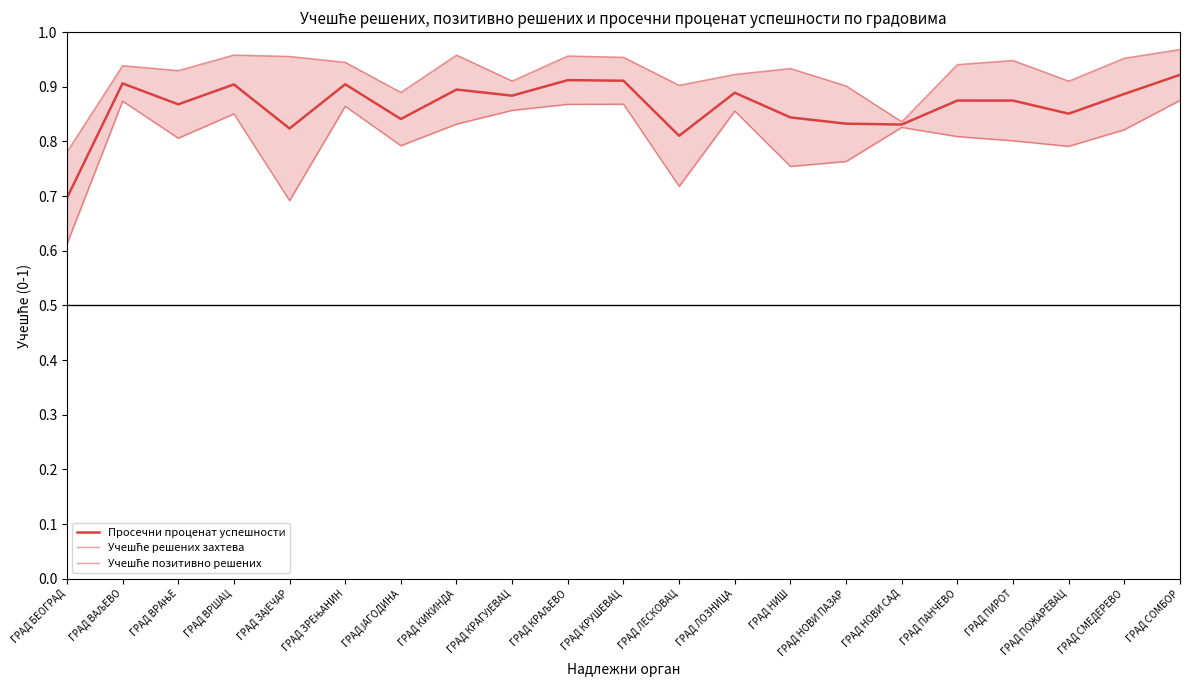

Rank the categories by Учешће позитивно решених value from highest to lowest.

ГРАД СОМБОР, ГРАД ВАЉЕВО, ГРАД КРУШЕВАЦ, ГРАД КРАЉЕВО, ГРАД ЗРЕЊАНИН, ГРАД КРАГУЈЕВАЦ, ГРАД ЛОЗНИЦА, ГРАД ВРШАЦ, ГРАД КИКИНДА, ГРАД НОВИ САД, ГРАД СМЕДЕРЕВО, ГРАД ПАНЧЕВО, ГРАД ВРАЊЕ, ГРАД ПИРОТ, ГРАД ЈАГОДИНА, ГРАД ПОЖАРЕВАЦ, ГРАД НОВИ ПАЗАР, ГРАД НИШ, ГРАД ЛЕСКОВАЦ, ГРАД ЗАЈЕЧАР, ГРАД БЕОГРАД